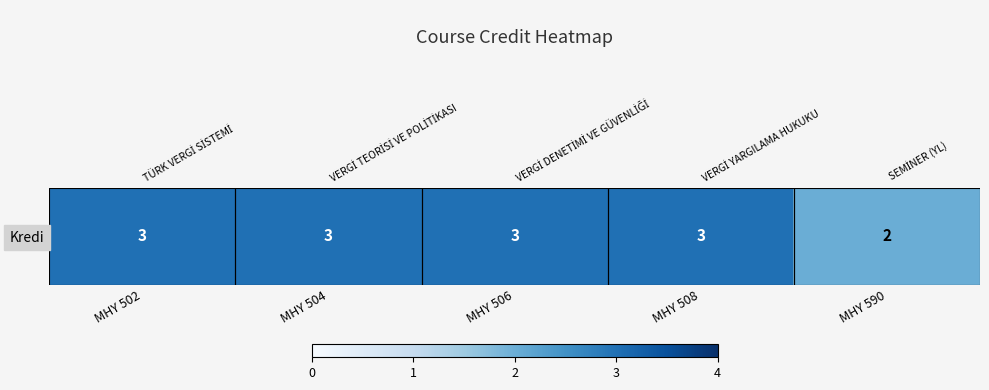

Between MHY 502 and MHY 508, which is larger?

MHY 502